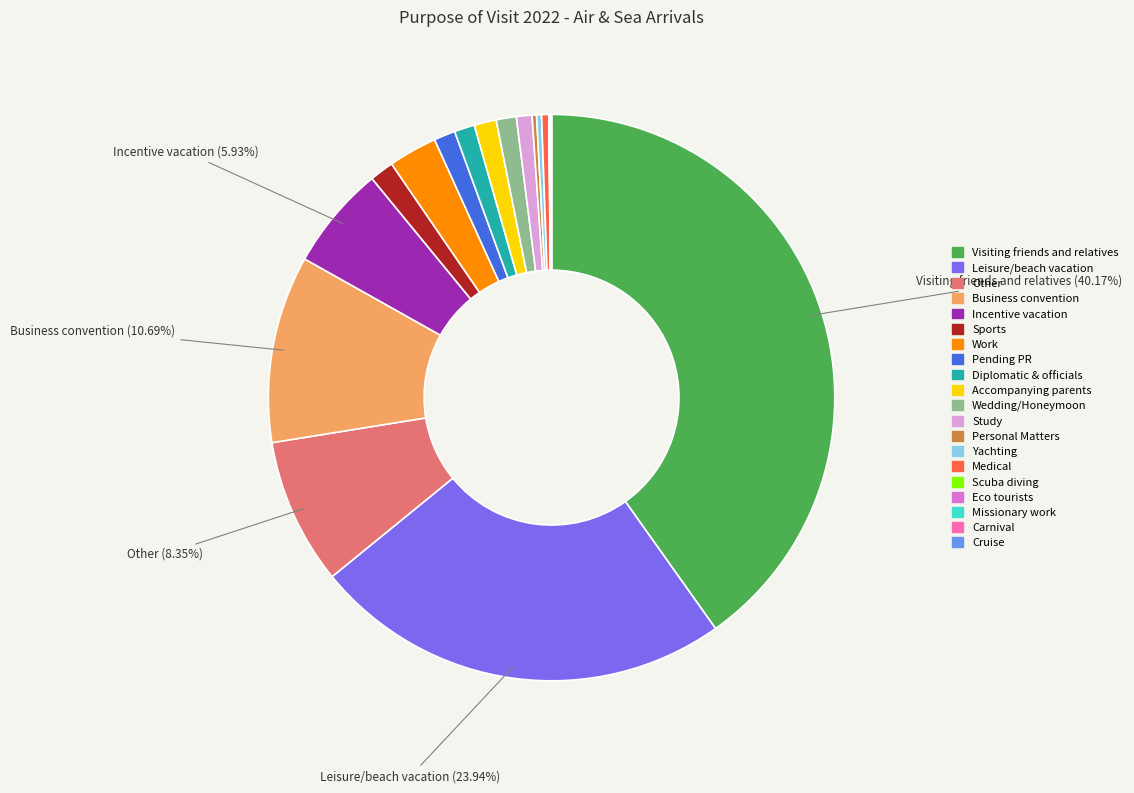

To the nearest percent, what portion does Wedding/Honeymoon represent?

1%